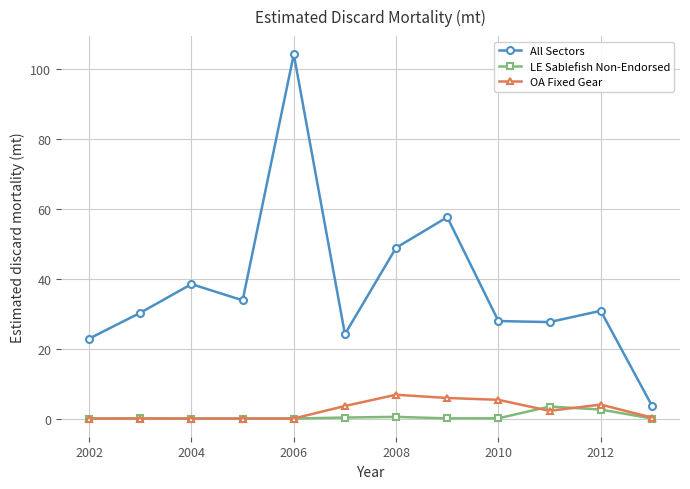

Does the chart display data point markers on the line(s)?

Yes